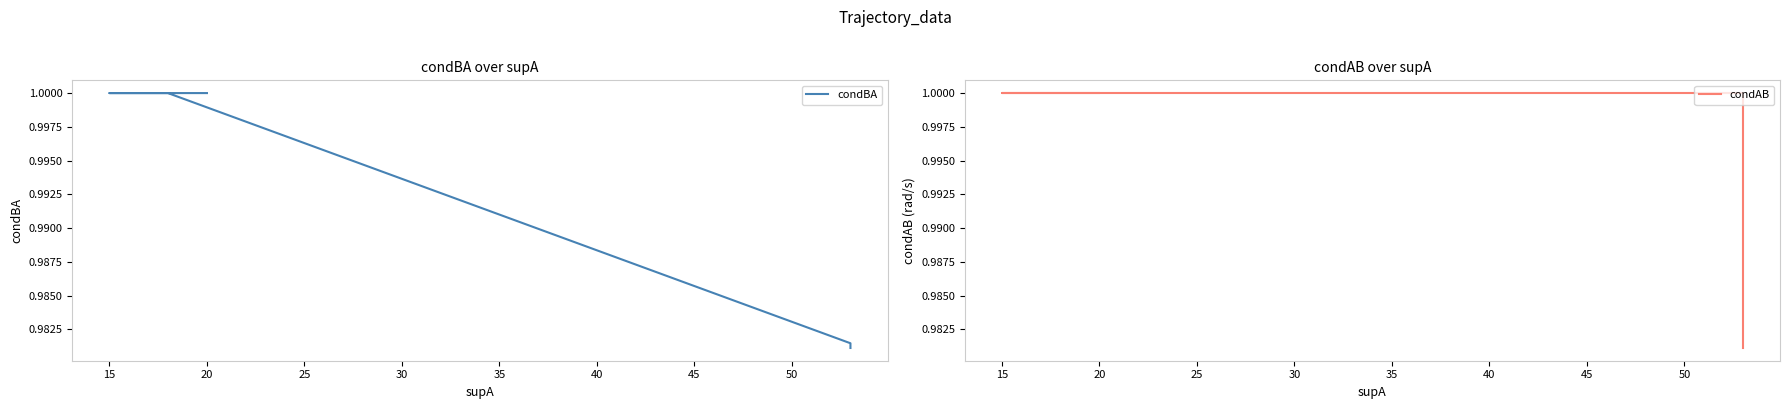

What is the average value of the condAB series?

1.0